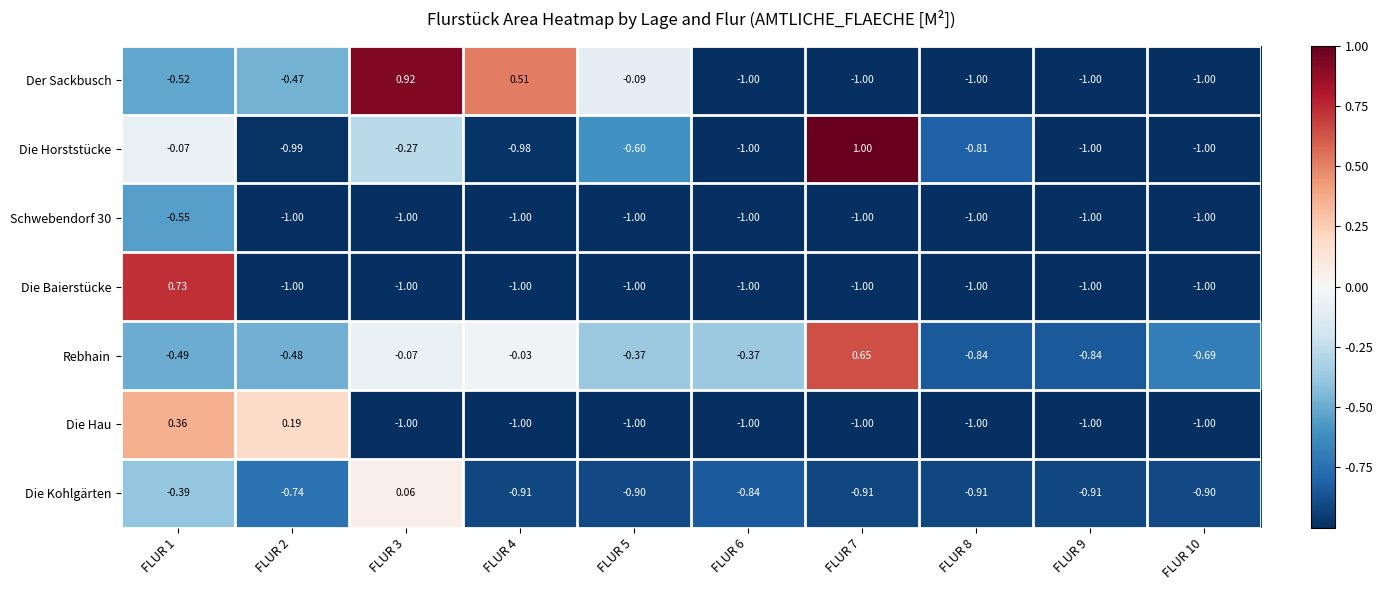

Which series has the largest range (max minus min)?

Die Horststücke